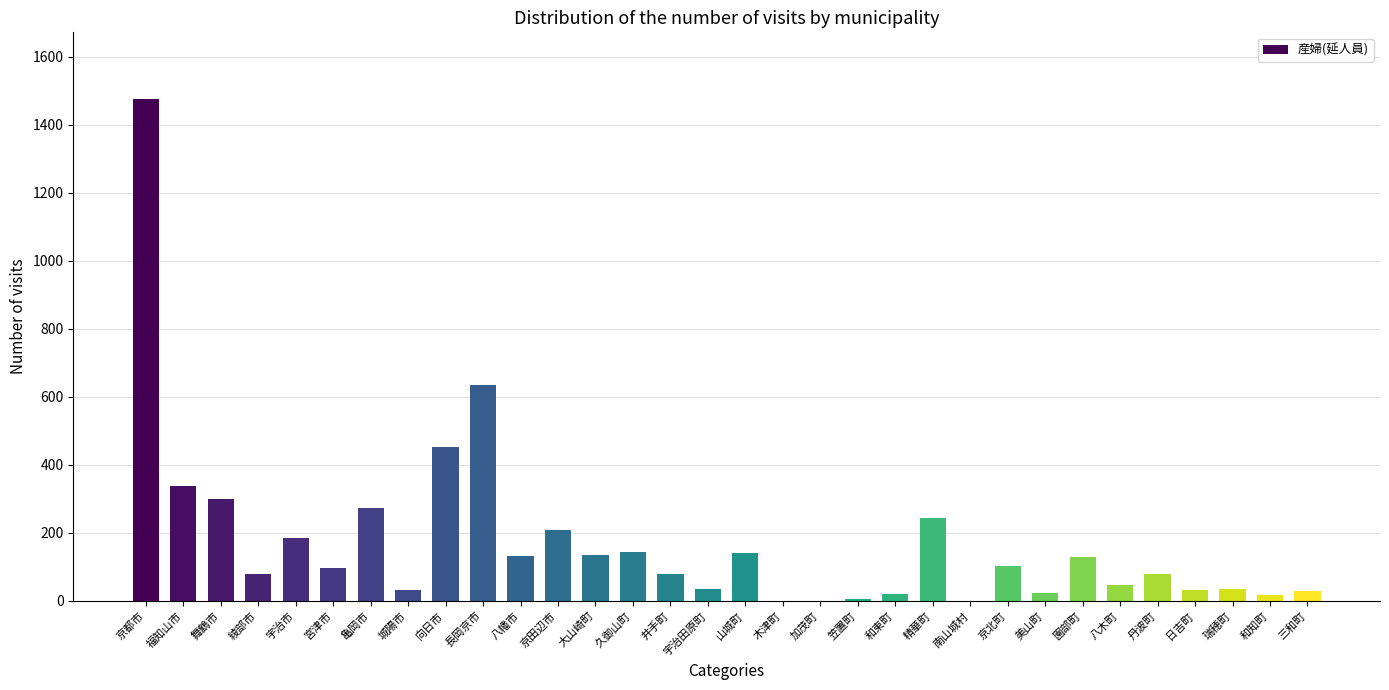

Approximately how many times larger is the value at 京都市 compared to 福知山市?

4.4